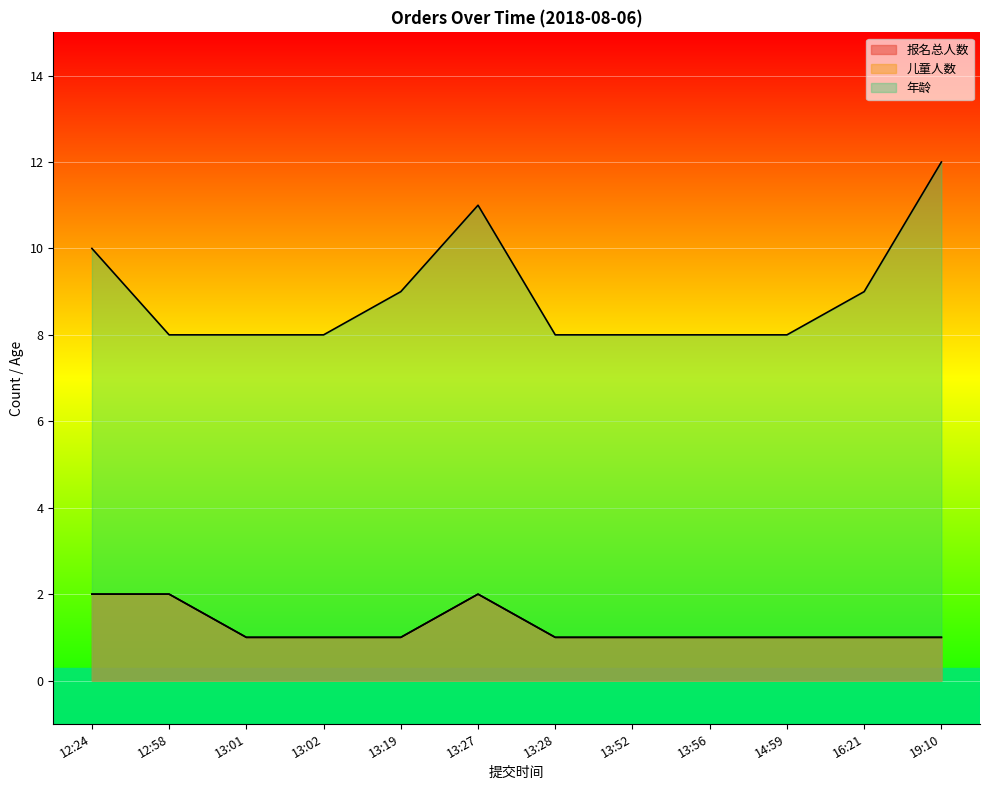

How many lines are shown in the chart?

3